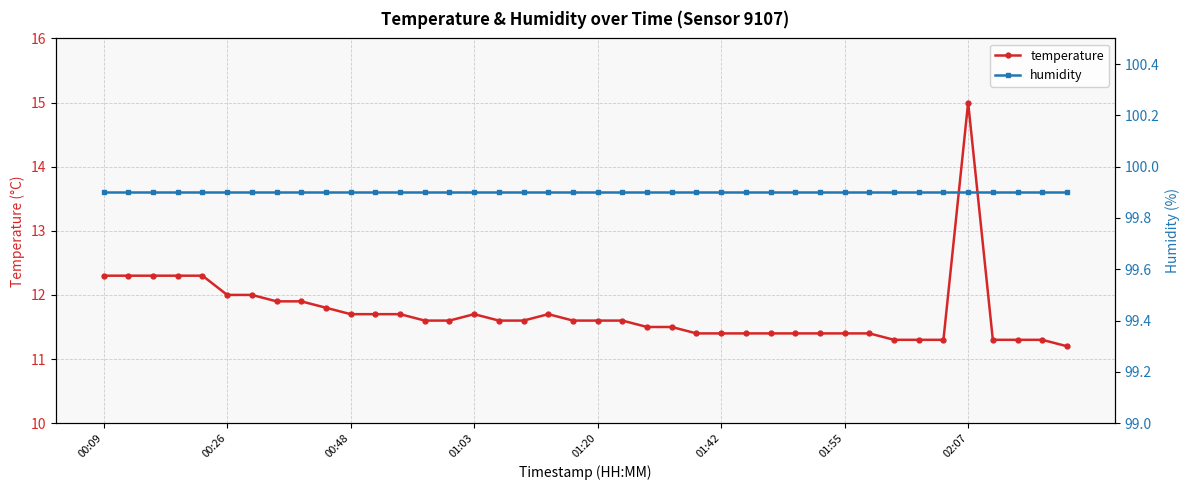

What is the lowest value of the temperature series?

11.2